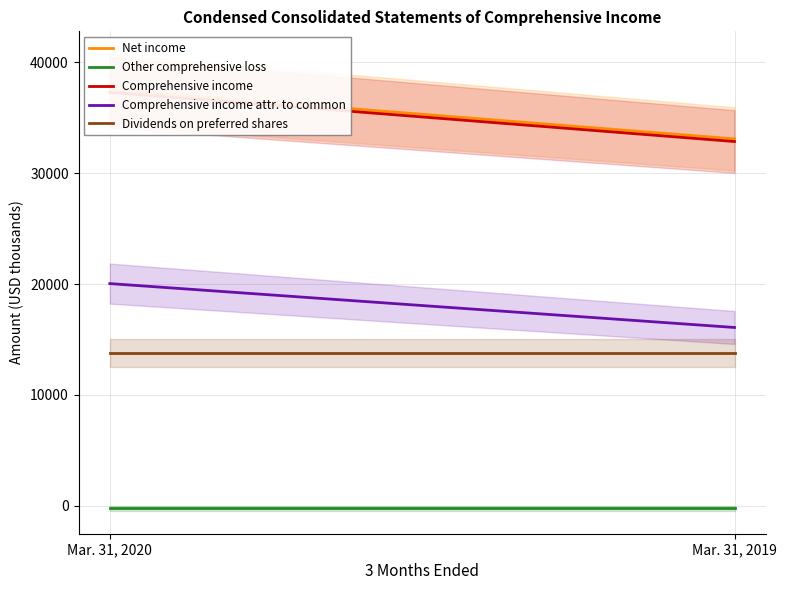

Which category has the highest value across all series?

Mar. 31, 2020